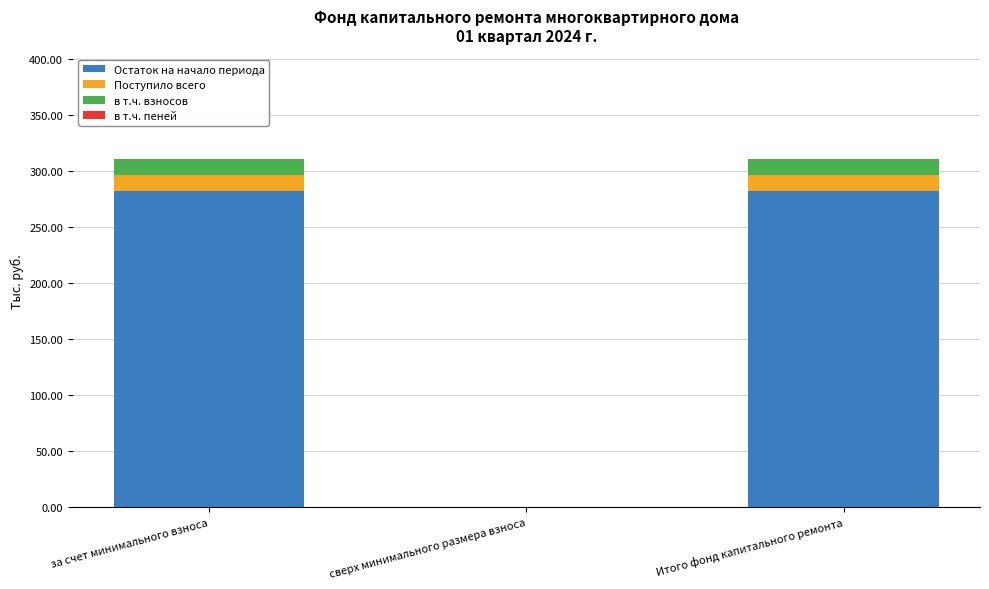

True or false: Остаток на начало периода has a value of 58.6 at Итого фонд капитального ремонта.

False